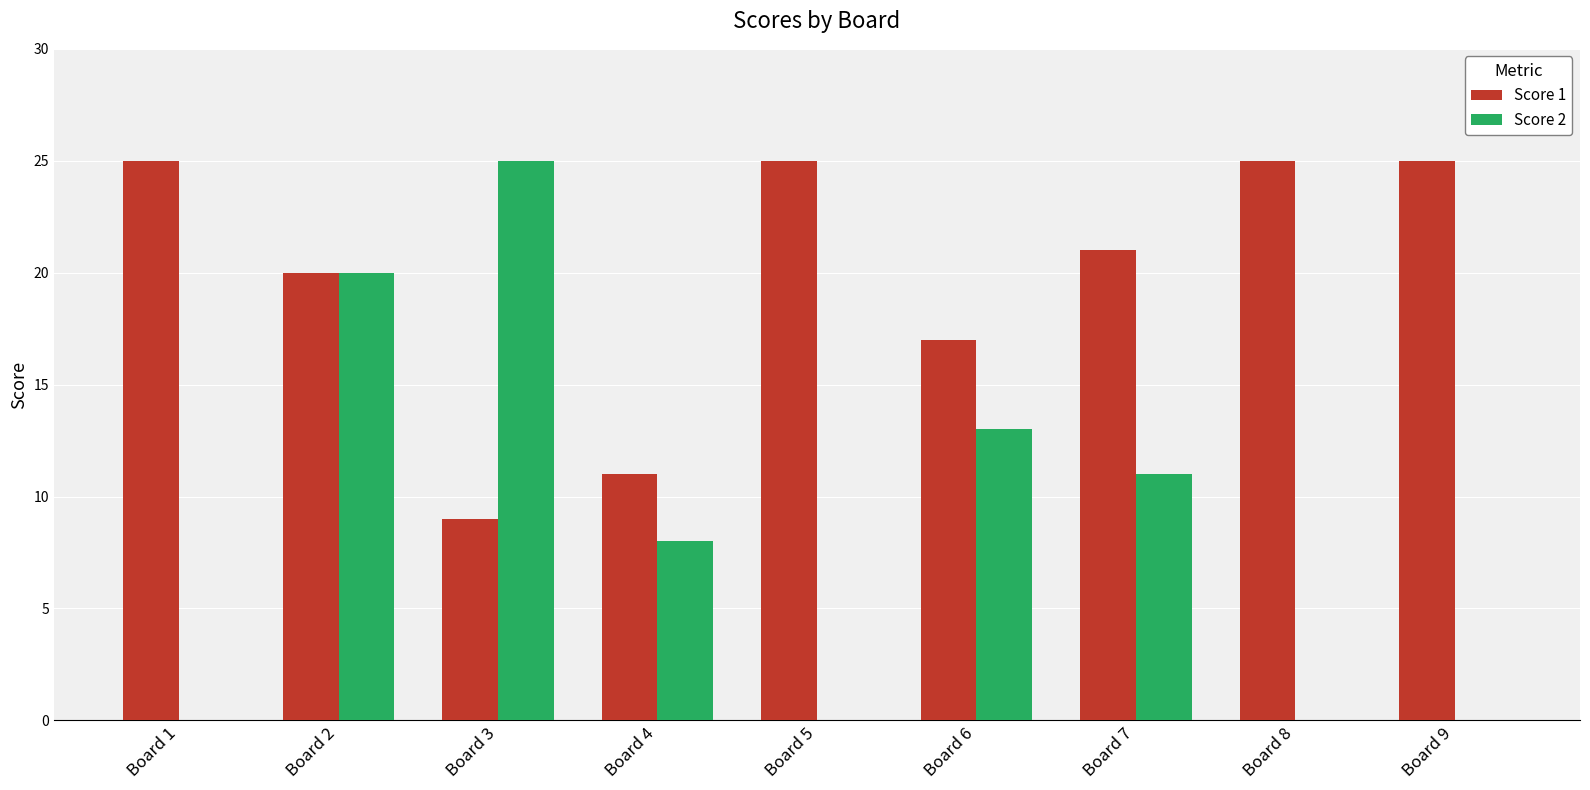

The Score 1 series shows 31 at Board 2. True or false?

False